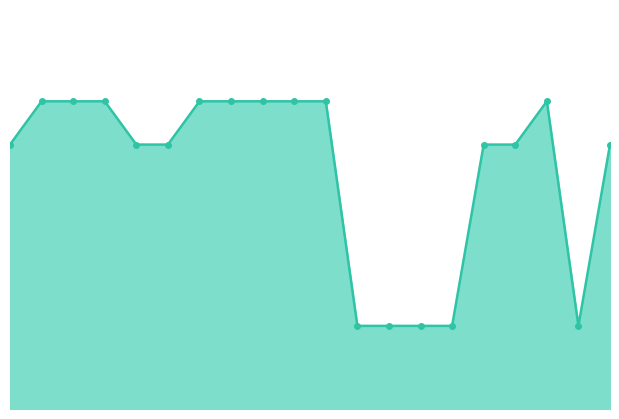

How many interior local valleys (lower than both neighbors) does the data have?

1